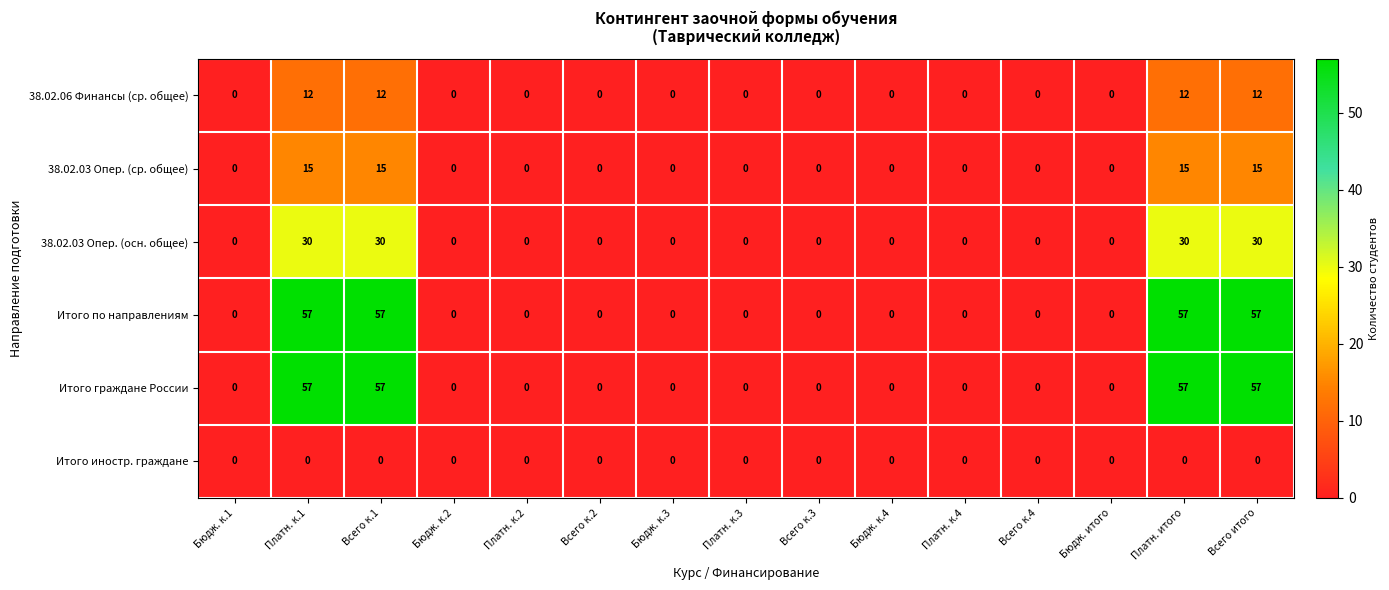

The value of 38.02.03 Опер. (ср. общее) at Бюдж. к.4 is 9. True or false?

False